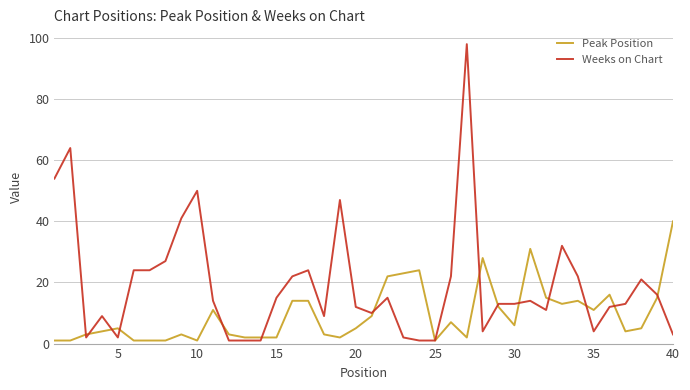

Rank the series by their maximum value, from highest to lowest.

Weeks on Chart, Peak Position